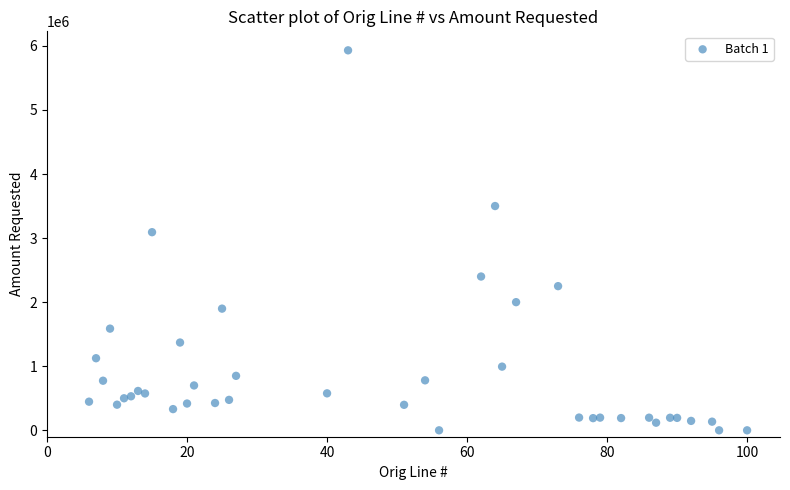

What Y value in the scatter plot is closest to 2965000?

3092000